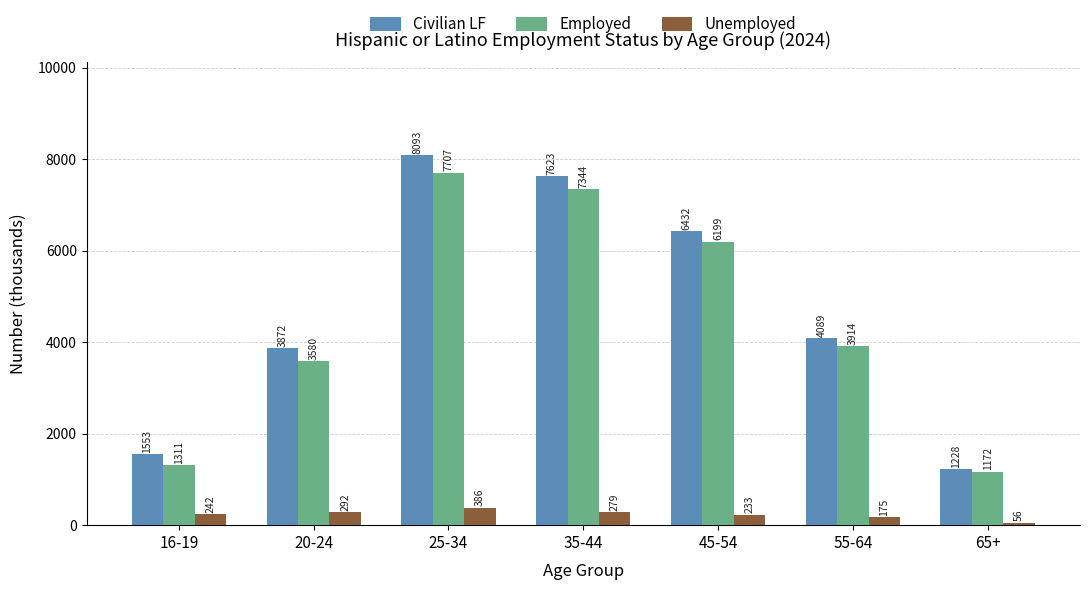

At 55-64, list the series in order from largest to smallest.

Civilian LF, Employed, Unemployed